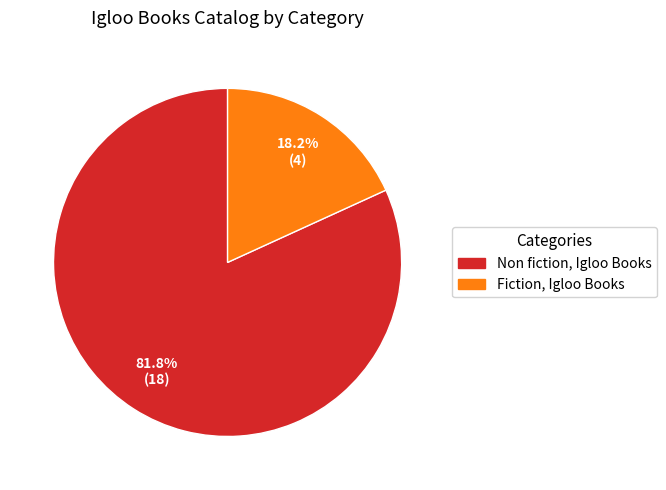

How many slices are in this pie chart?

2